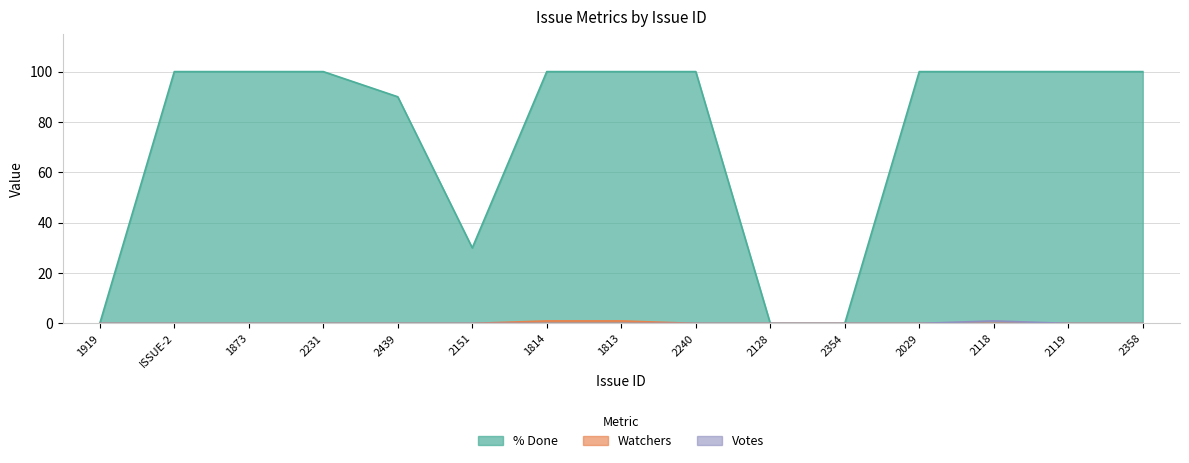

Is it true that Watchers equals 1 at 1814?

True